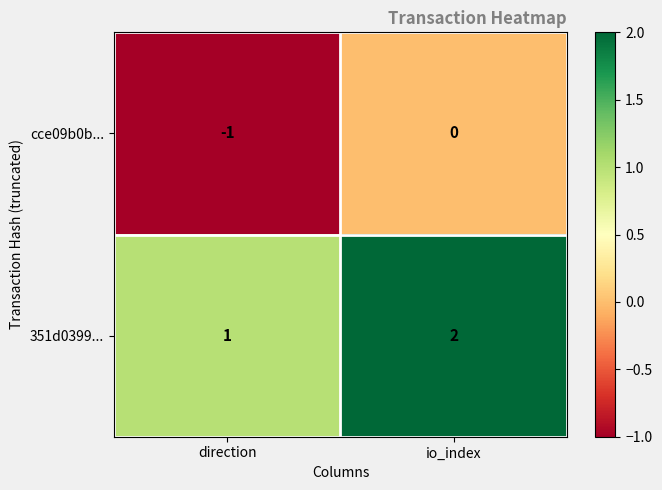

Reading right to left, what are all the values shown in this chart?

cce09b0b...: io_index=0	direction=-1
351d0399...: io_index=2	direction=1